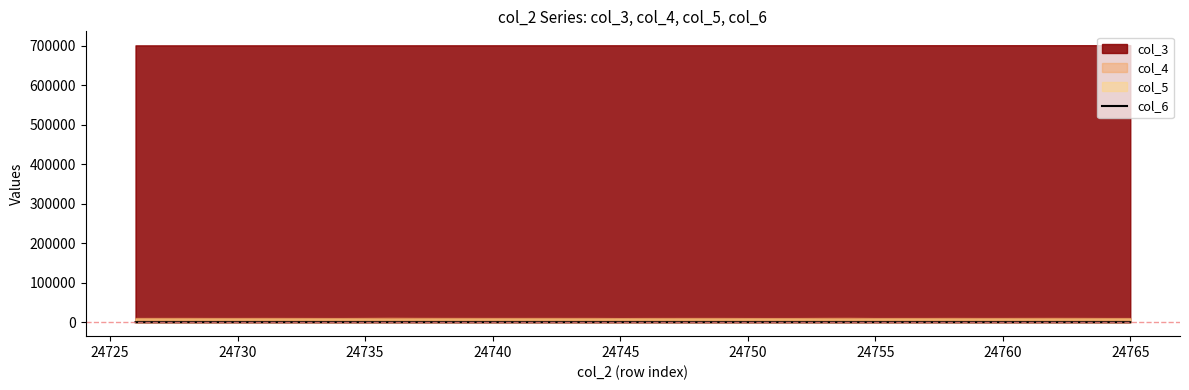

What is the smallest value displayed?

276